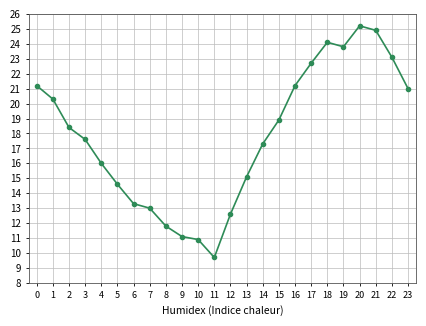

What is the change in value from 11 to 12?

+2.9